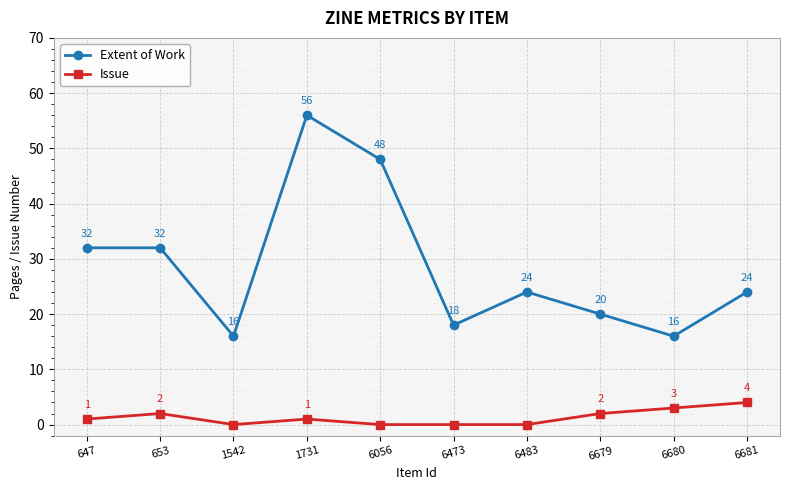

What is the total value across all series at 653?

34